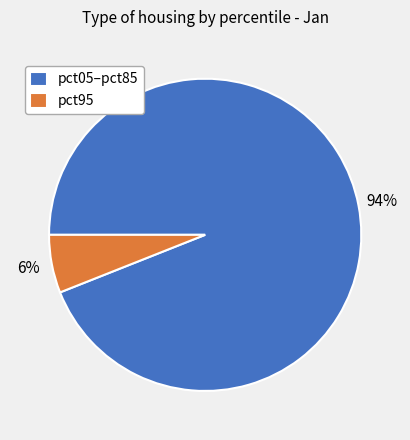

How many segments does this pie chart have?

2